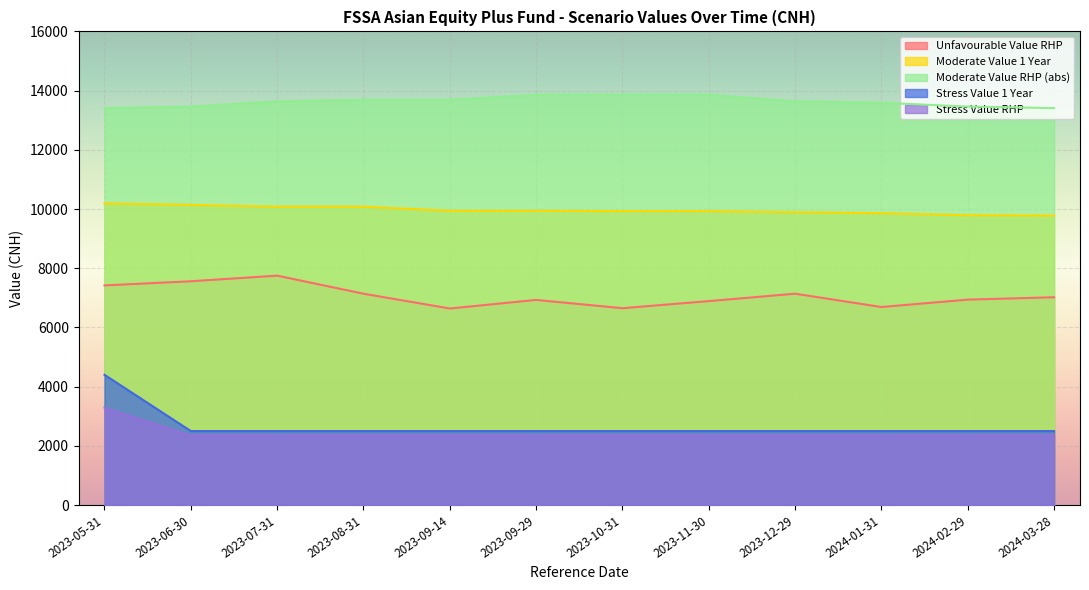

True or false: Stress Value RHP and Moderate Value 1 Year cross at least once.

False